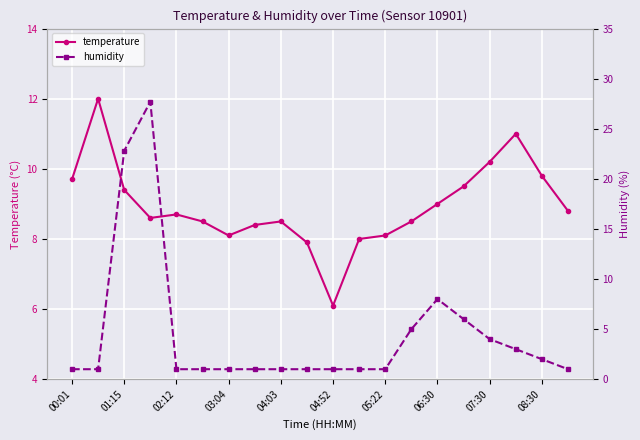

What is the difference between the maximum and second lowest values in the humidity series?

26.7